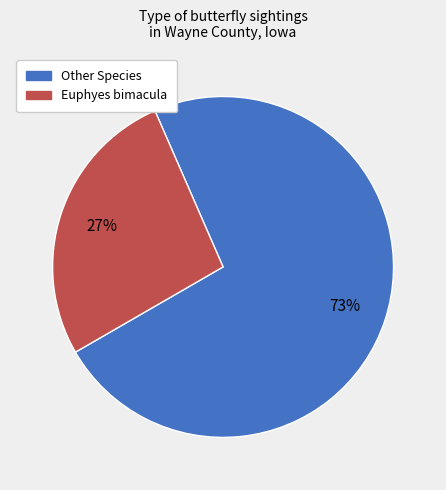

Is there any slice that represents more than half of the pie?

Yes